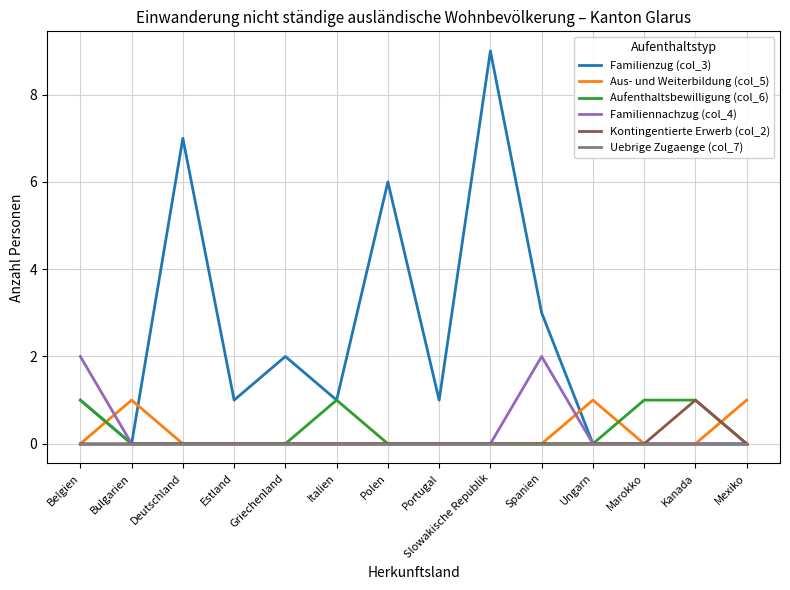

True or false: Aufenthaltsbewilligung (col_6) has a value of 0 at Bulgarien.

True